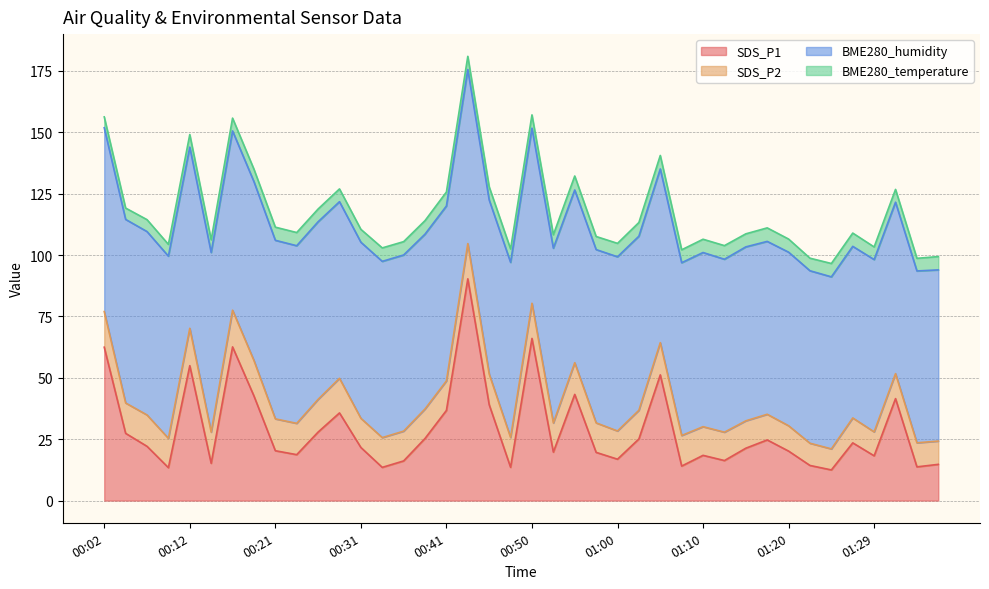

How many series are shown in this chart?

4